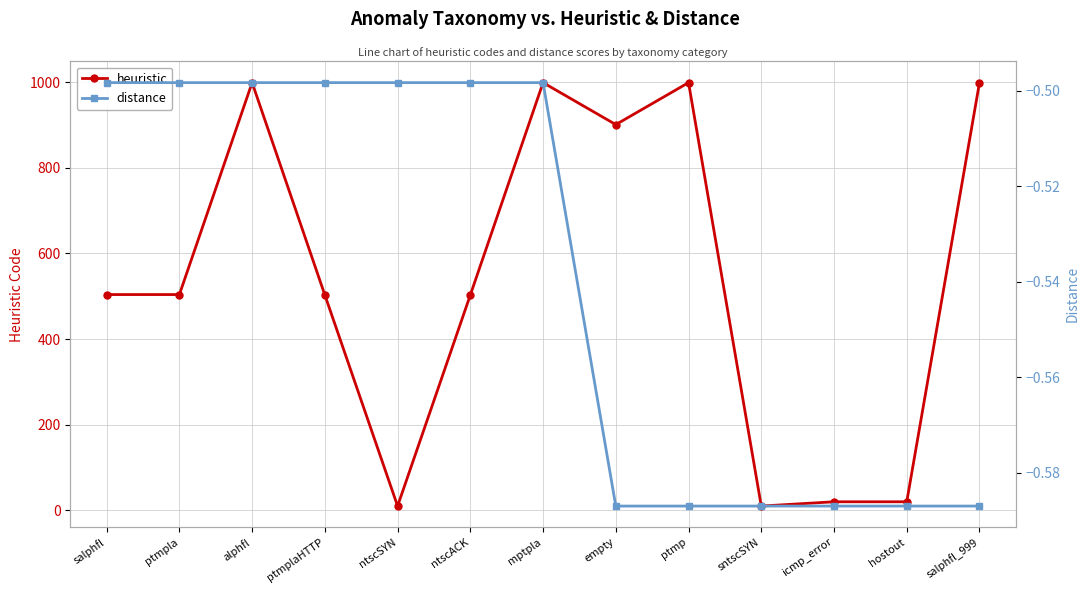

What is the label of the 1st point from the right?

salphfl_999